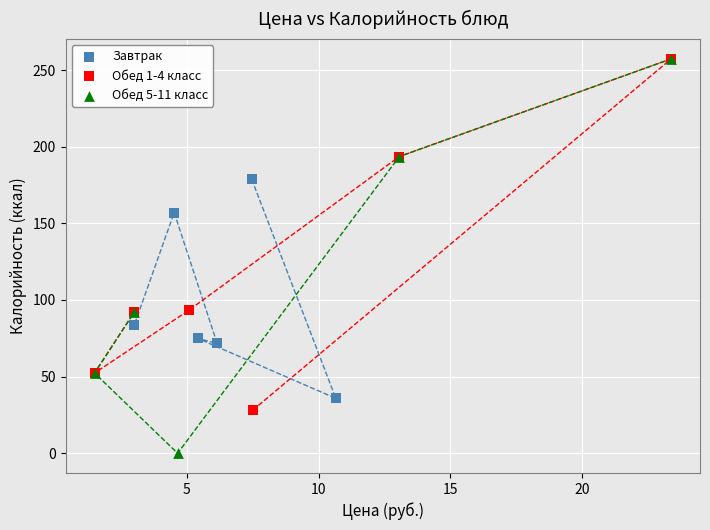

What are all the series names shown in the legend?

Завтрак, Обед 1-4 класс, Обед 5-11 класс